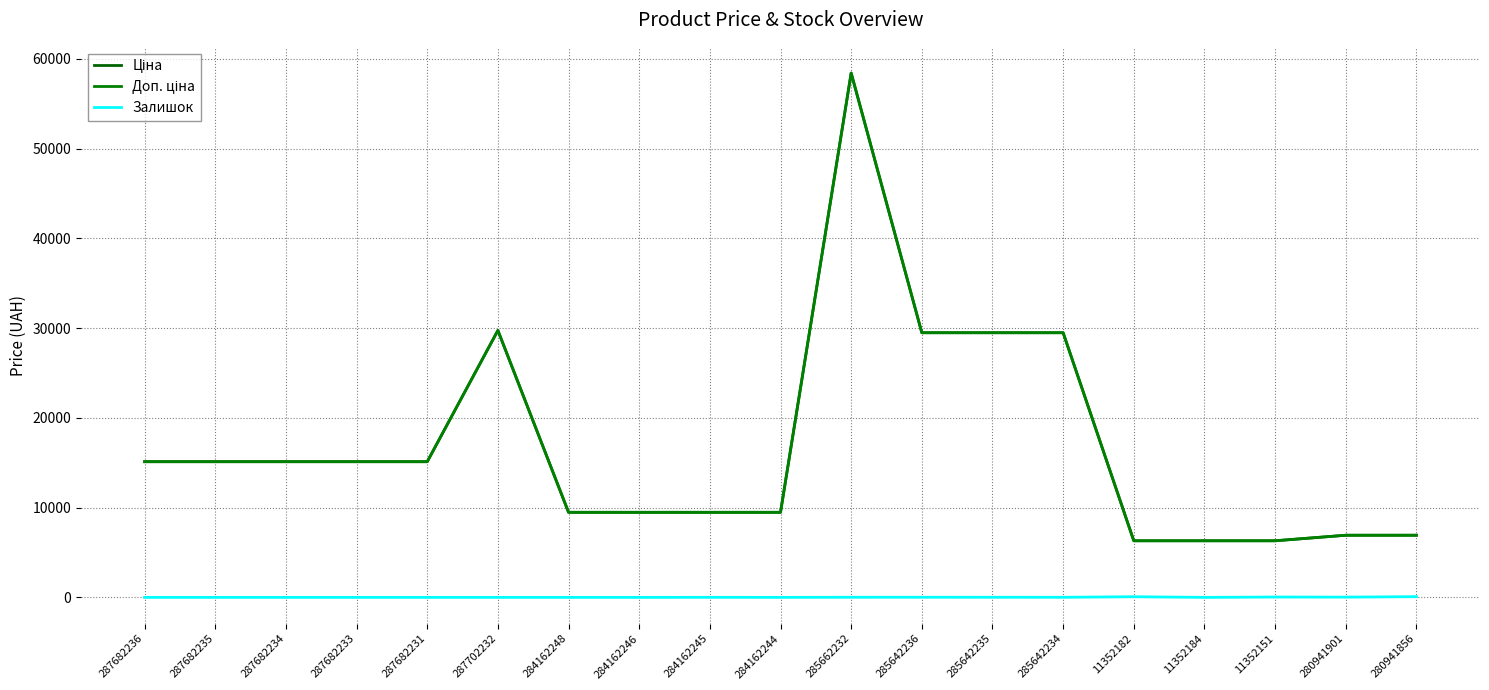

Is the value of Доп. ціна at 287682234 greater than the value of Залишок at 287682234?

Yes